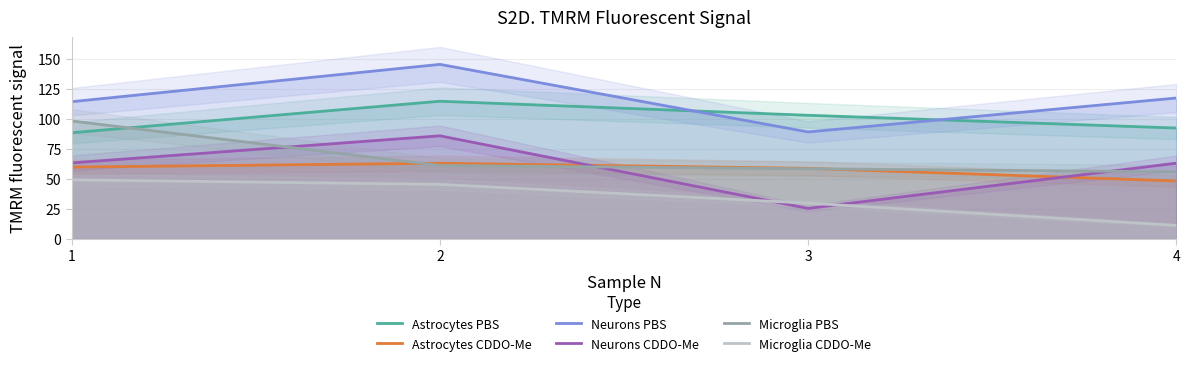

How many interior local peaks does the Neurons CDDO-Me series have?

1